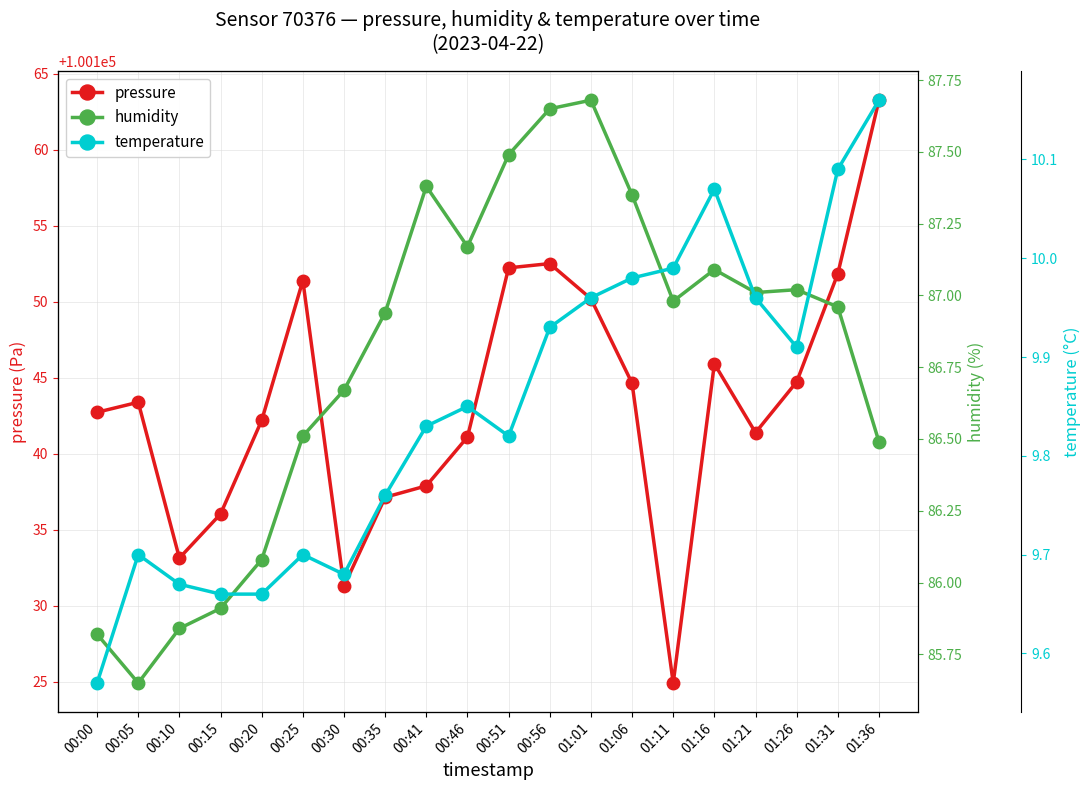

What position from the right is 01:26?

3